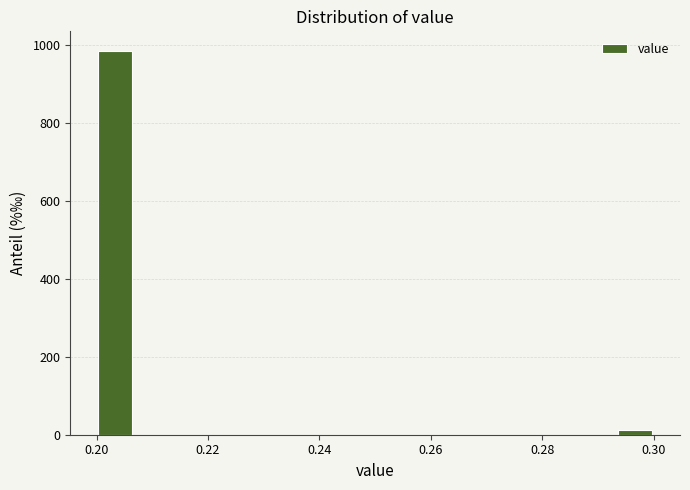

Around what value on the x-axis is the tallest bar? Give the approximate position of its centre, as read against the axis.

0.204